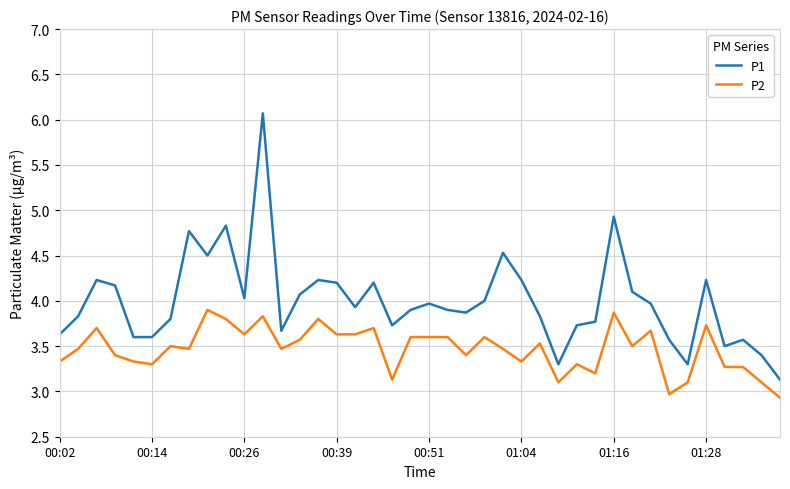

True or false: P2 and P1 cross at least once.

False